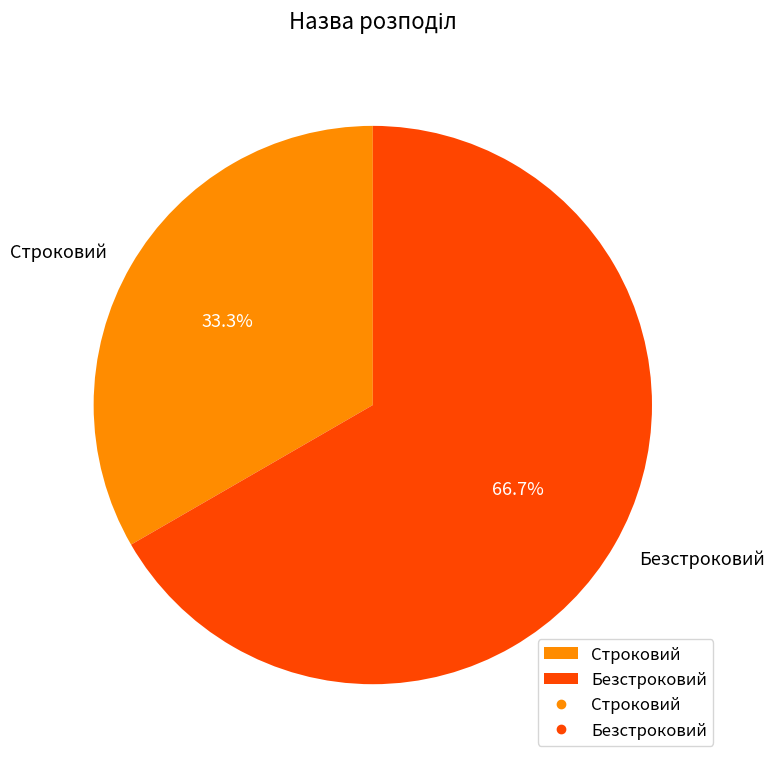

Between Строковий and Безстроковий, which is larger?

Безстроковий